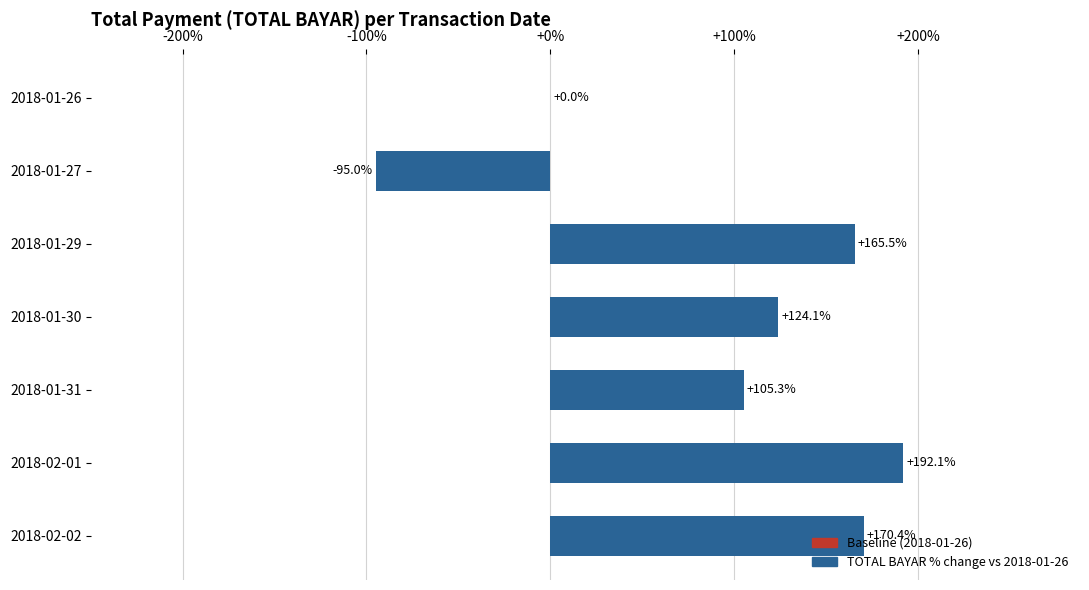

Count the number of categories in the chart.

7